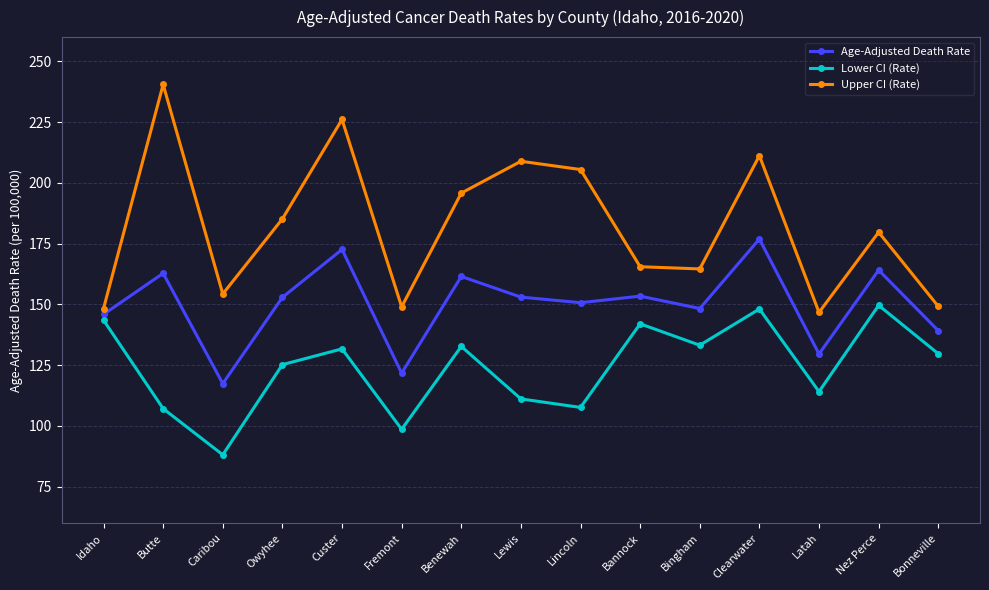

True or false: Lower CI (Rate) has a value of 107.6 at Lincoln.

True